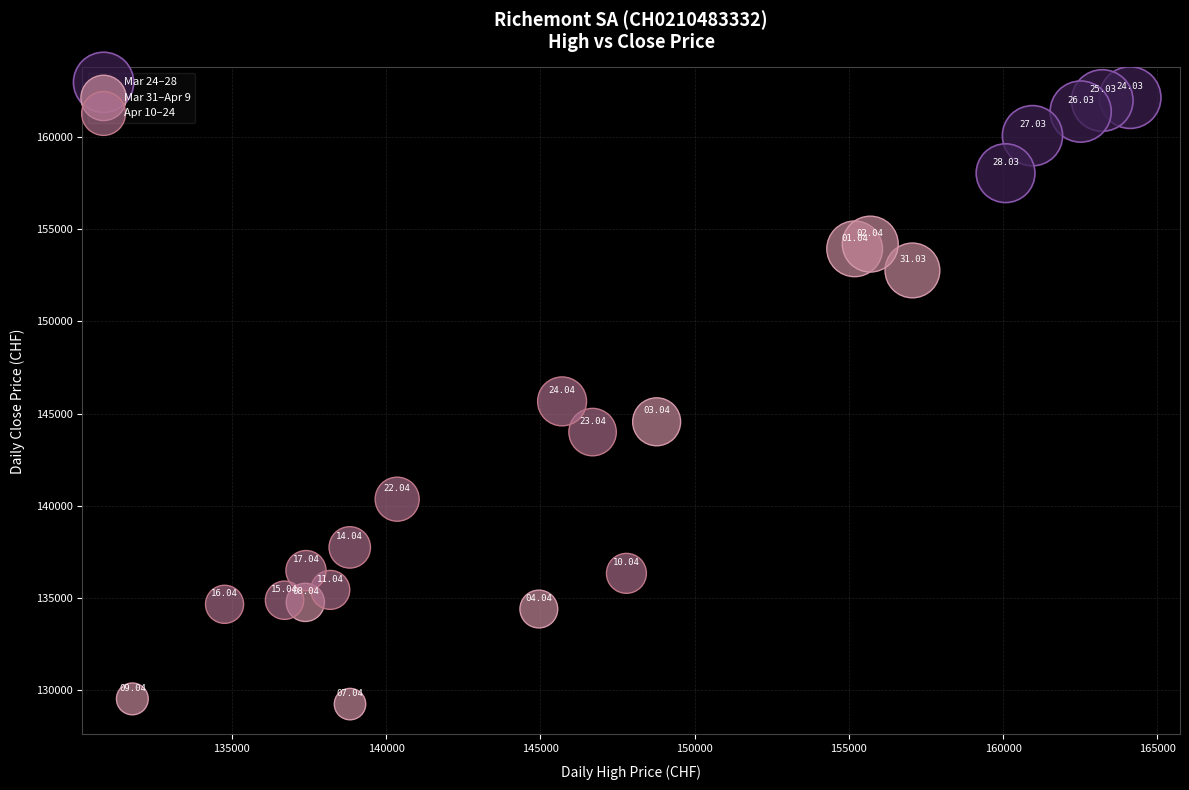

Which series reaches the minimum Y coordinate?

Mar 31–Apr 9